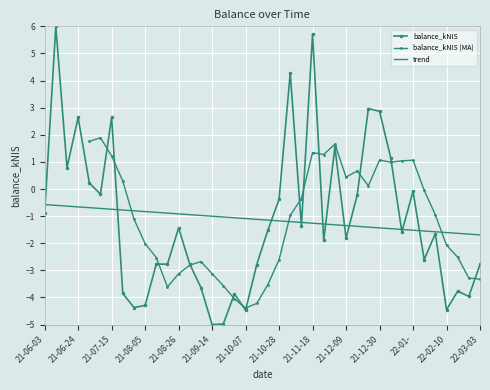

How many interior local valleys (lower than both neighbors) does the data have?

13